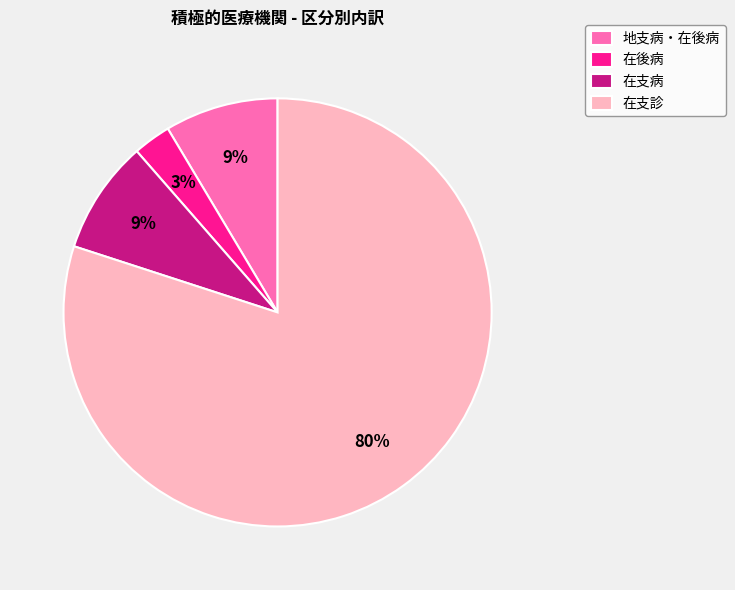

To the nearest percent, what portion does 在支病 represent?

9%